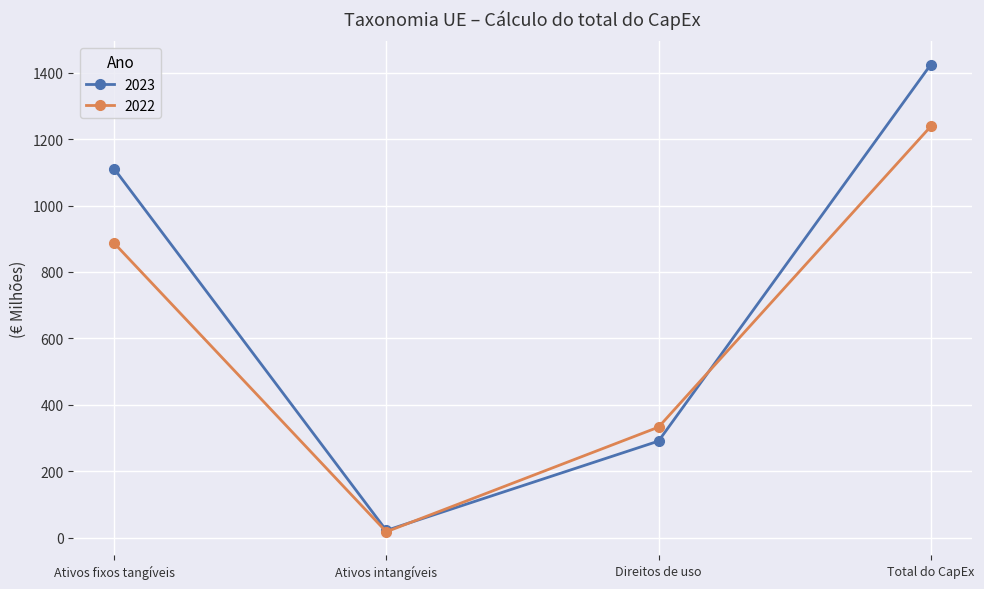

Which label corresponds to the largest value in the chart?

Total do CapEx